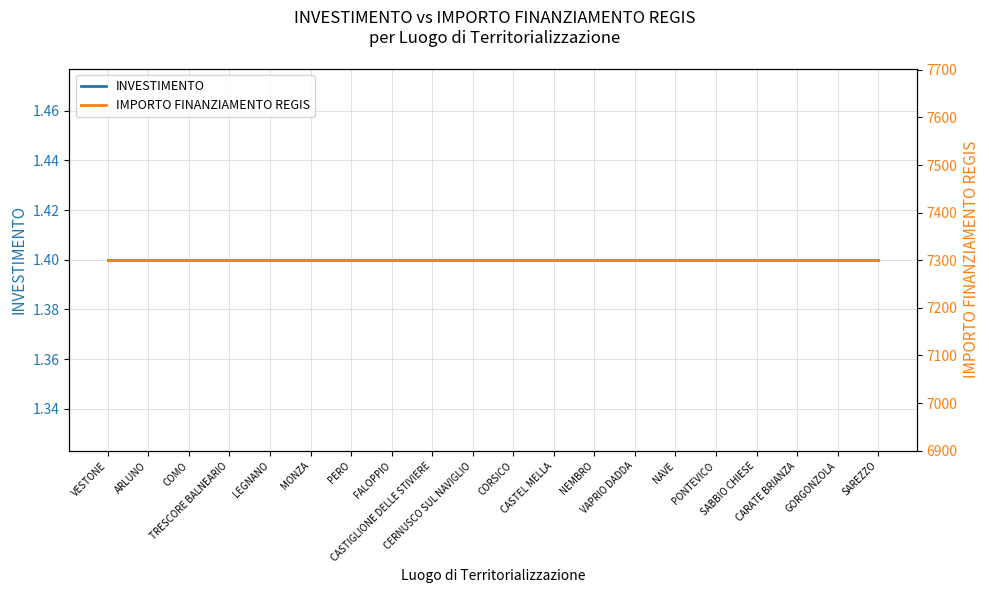

True or false: IMPORTO FINANZIAMENTO REGIS has more than 2 interior local peaks.

False